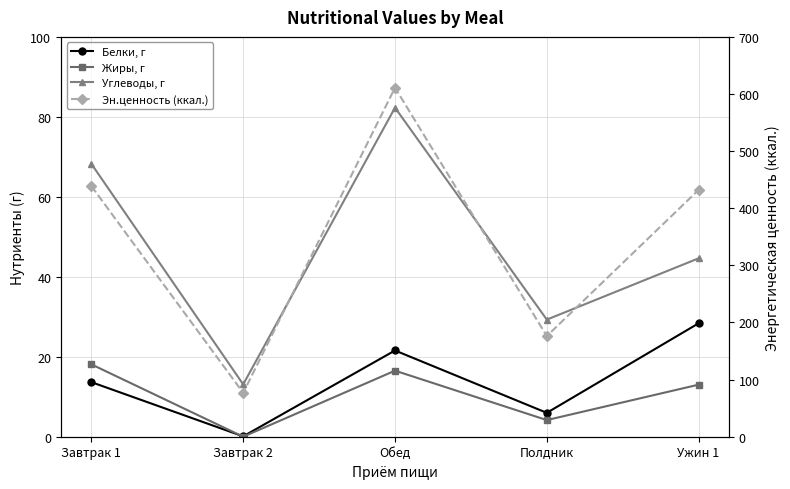

What position from the right is Ужин 1?

1